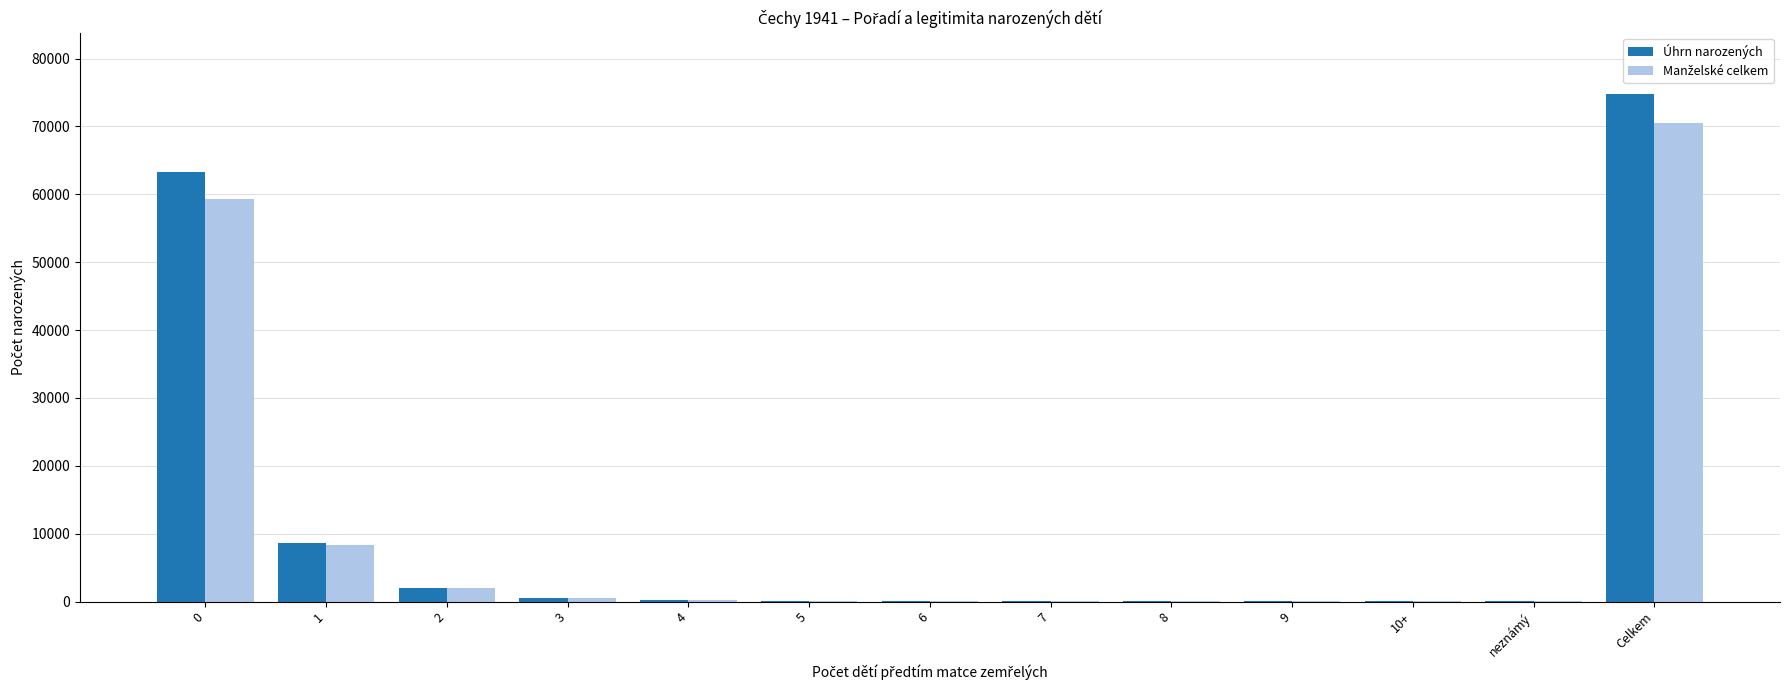

What is the highest value of the Úhrn narozených series?

74842